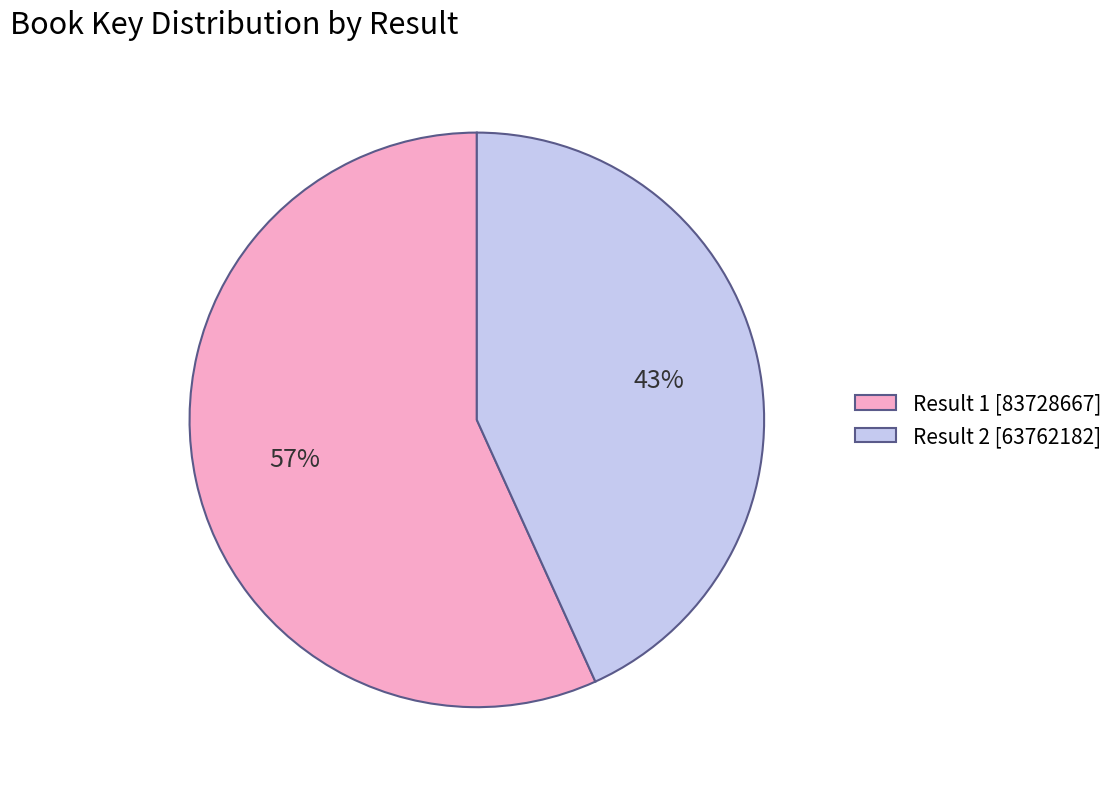

Count the number of slices in the pie.

2